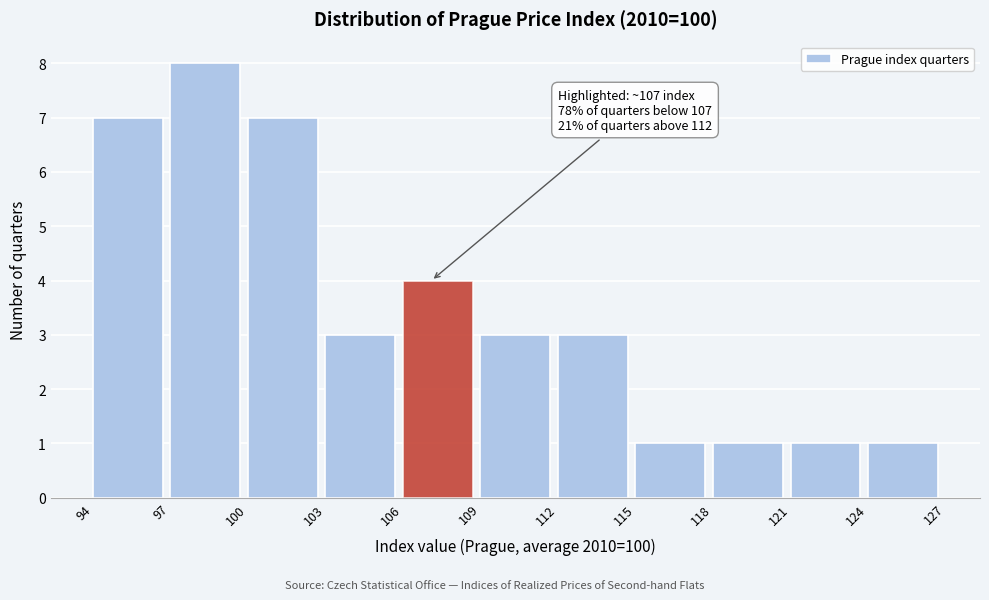

Which range on the x-axis has the tallest bar?

97 to 100